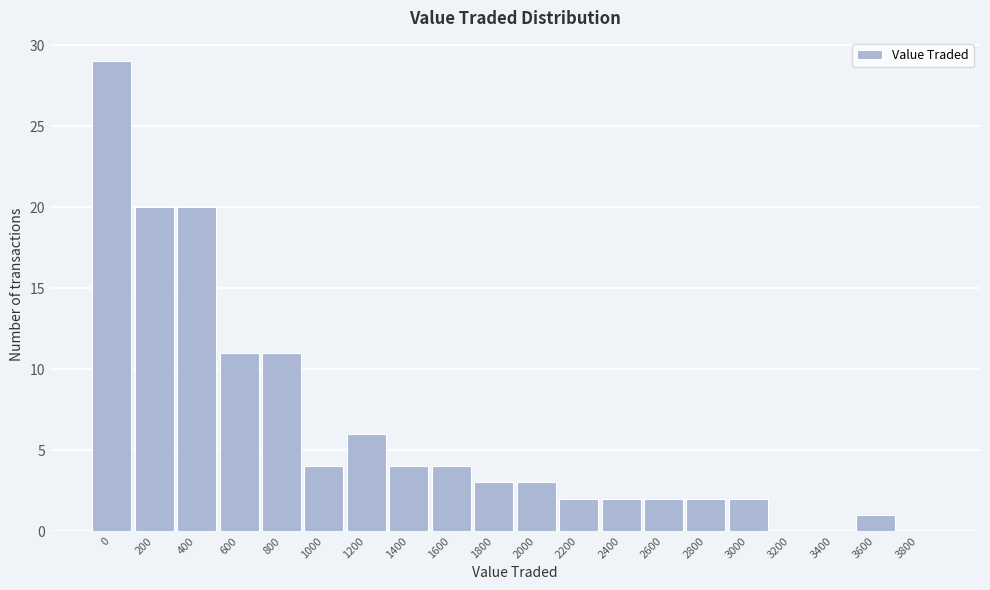

Reading left to right, list all the values displayed in this chart.

0=29	200=20	400=20	600=11	800=11	1000=4	1200=6	1400=4	1600=4	1800=3	2000=3	2200=2	2400=2	2600=2	2800=2	3000=2	3200=0	3400=0	3600=1	3800=0